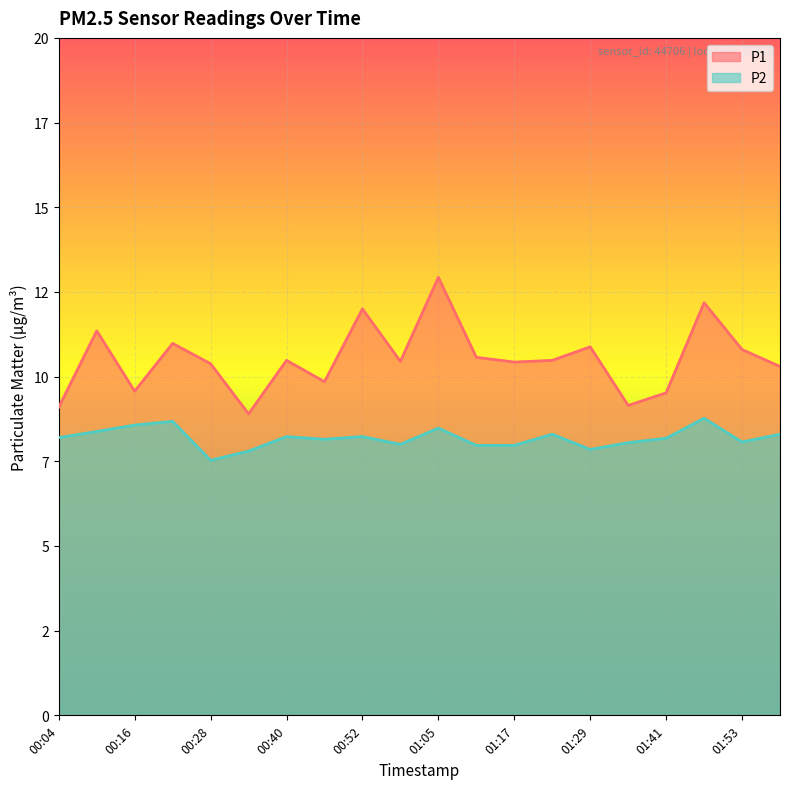

Which series has the widest spread of values?

P1